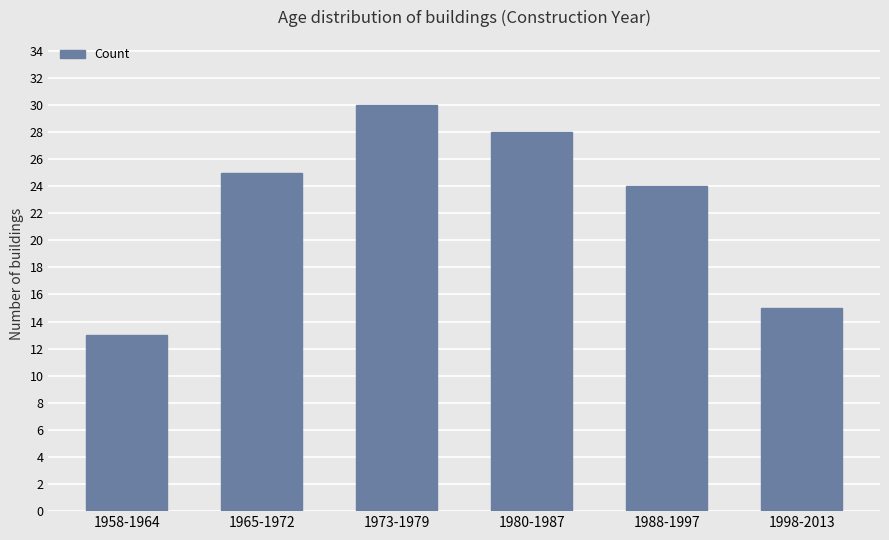

Which label corresponds to the largest value in the chart?

1973-1979